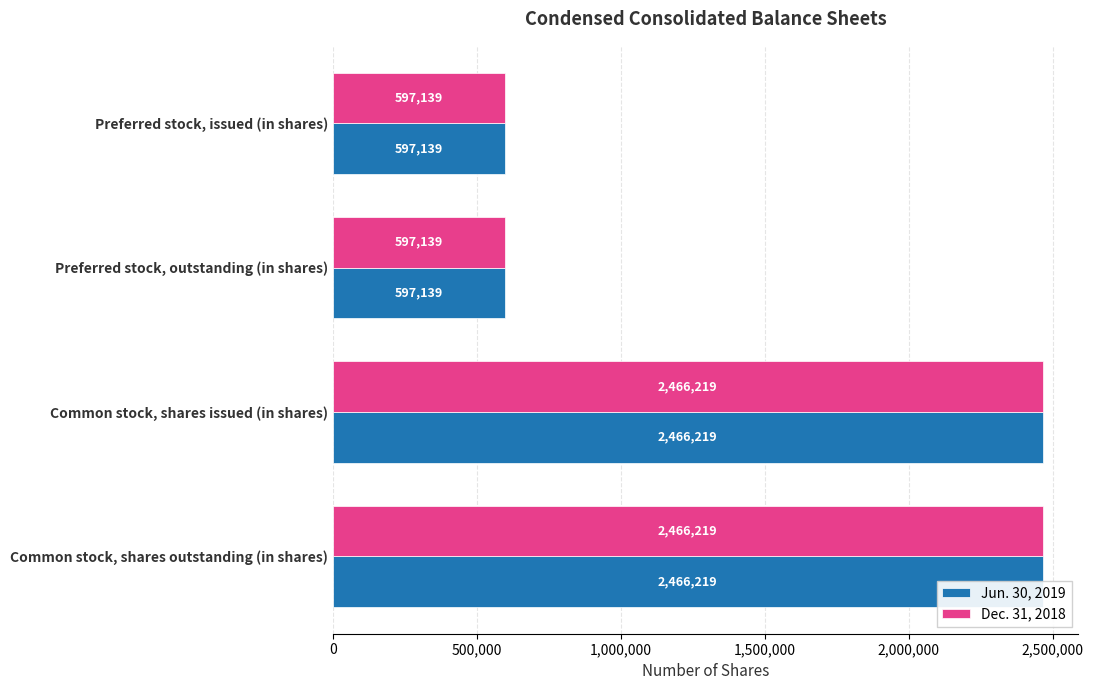

How many bars are there in each group?

2